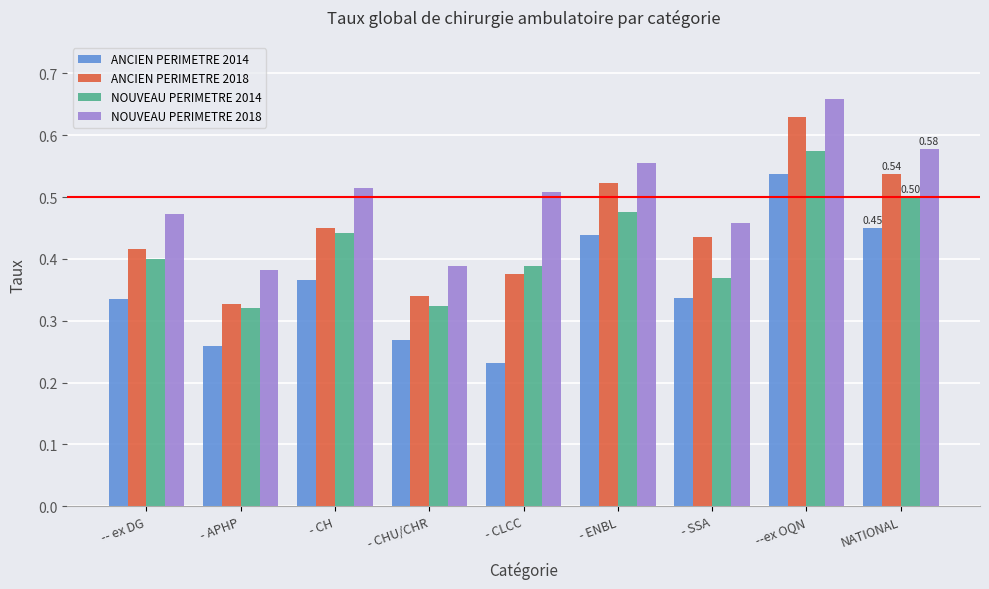

At which category does the chart reach its minimum across all series?

- CLCC